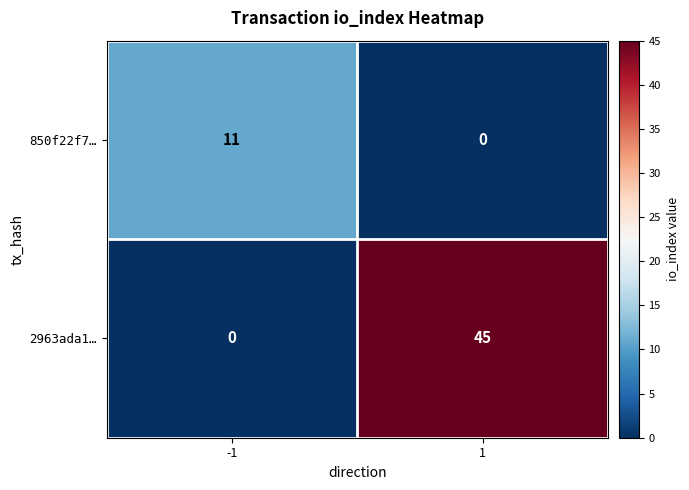

List the series in order of their overall mean, lowest first.

850f22f7…, 2963ada1…